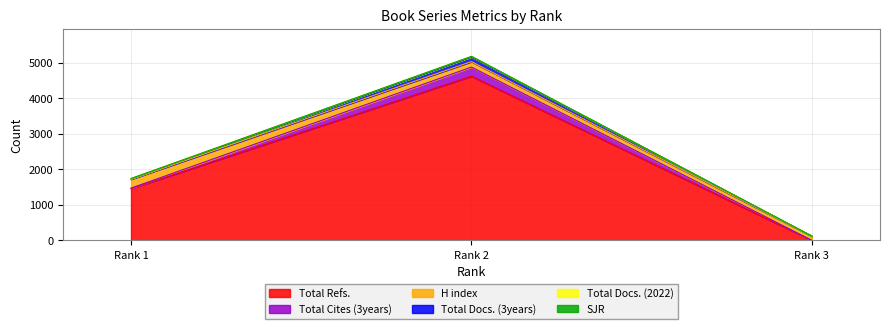

The value of Total Docs. (3years) at 3 is 1. True or false?

True